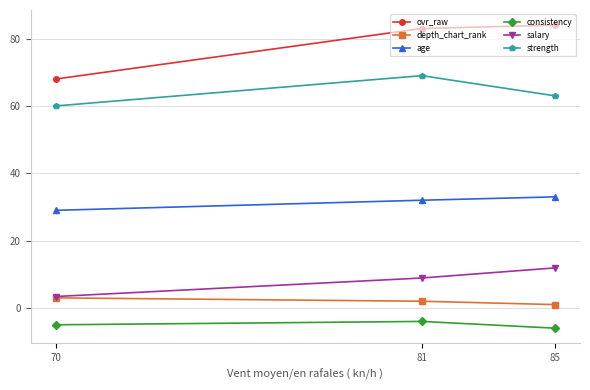

Does the chart have visible grid lines?

Yes